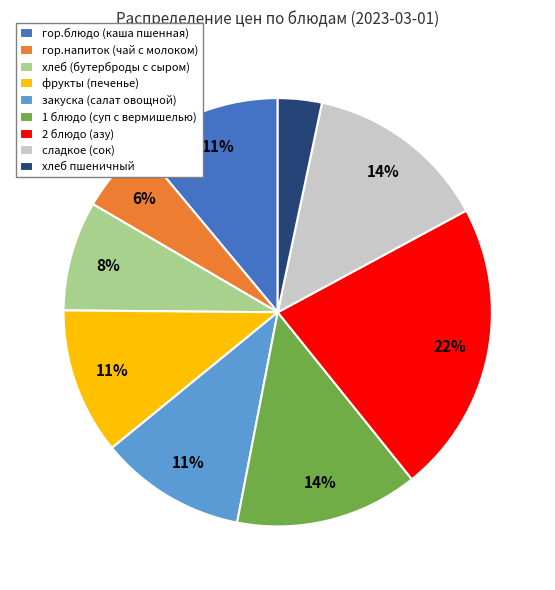

Which slice is the smallest?

хлеб пшеничный